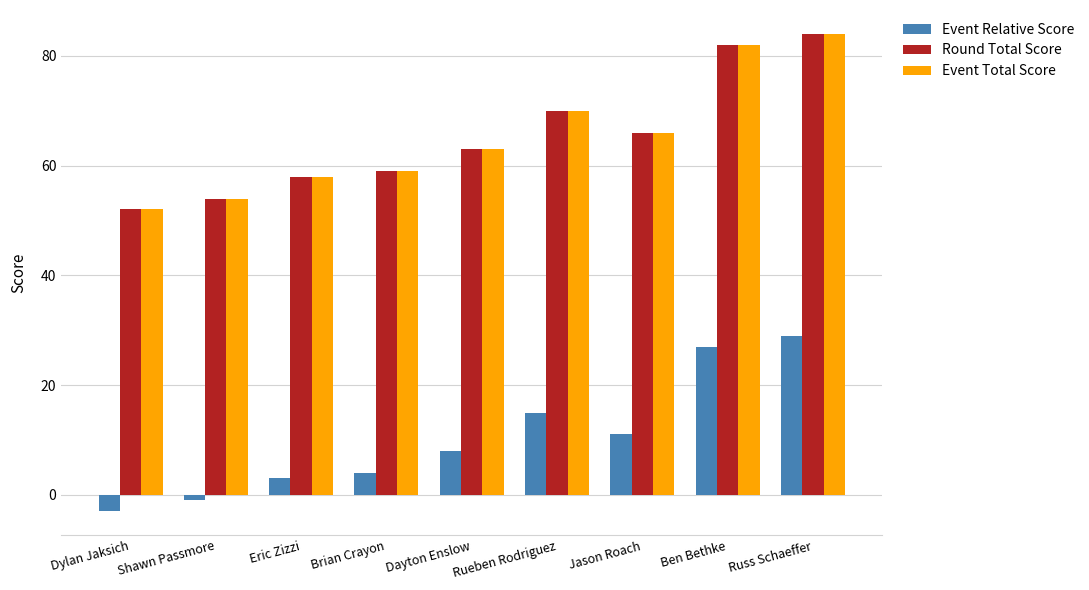

What is the difference between the maximum and second lowest values in the Event Total Score series?

30